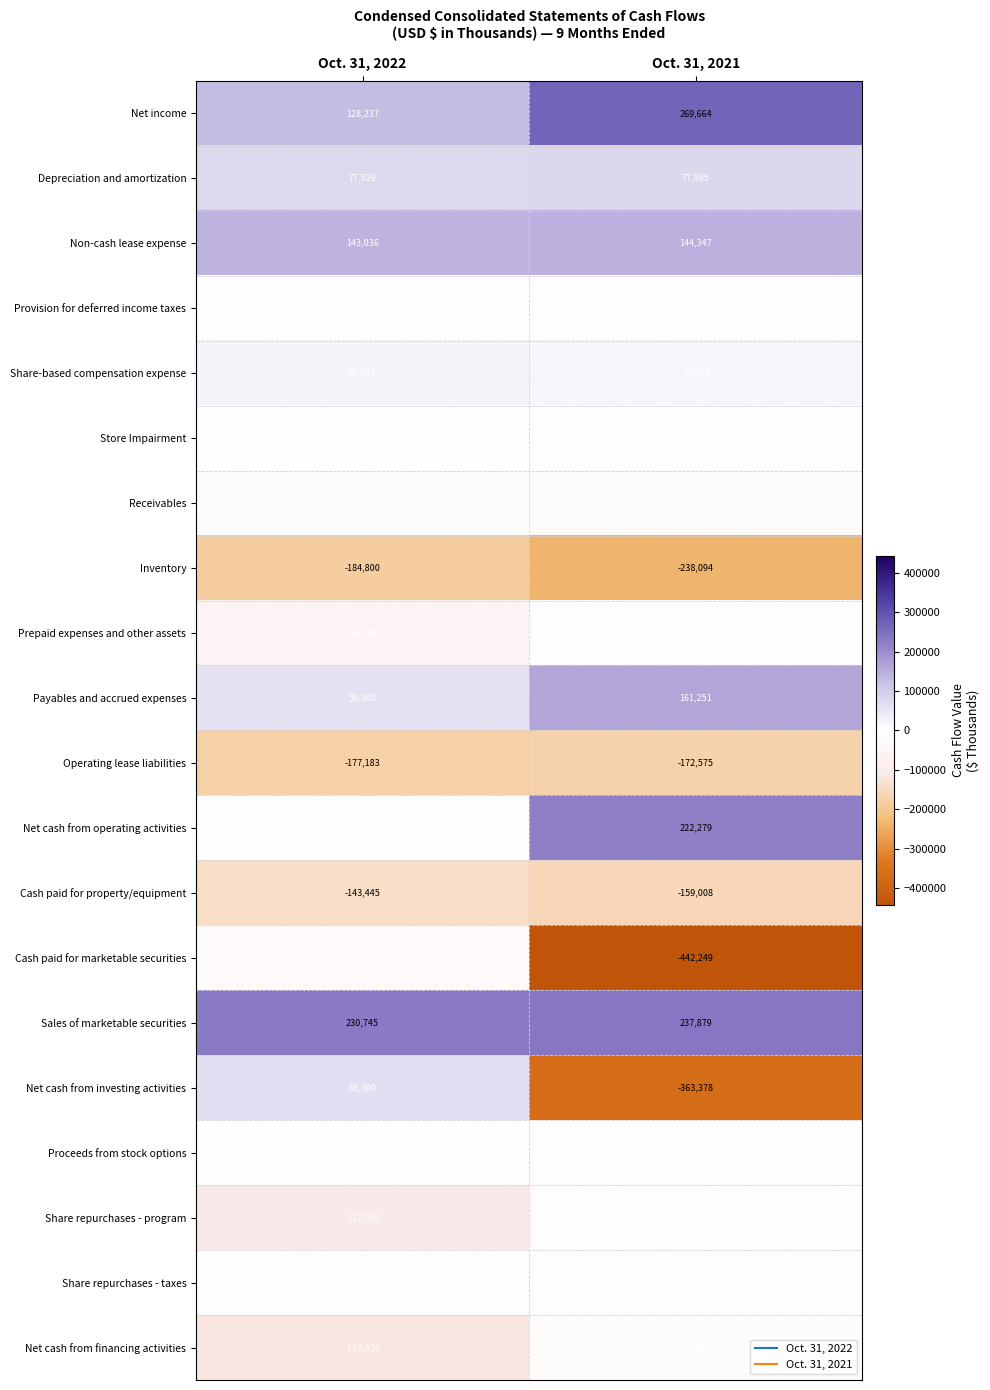

What is the sum of the Payables and accrued expenses values at Oct. 31, 2021 and Oct. 31, 2022?

220556